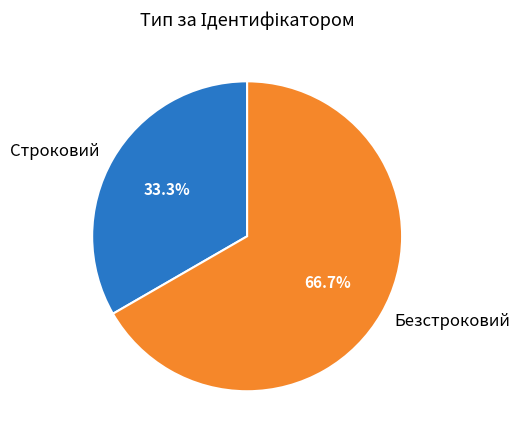

Is there any slice that represents more than half of the pie?

Yes